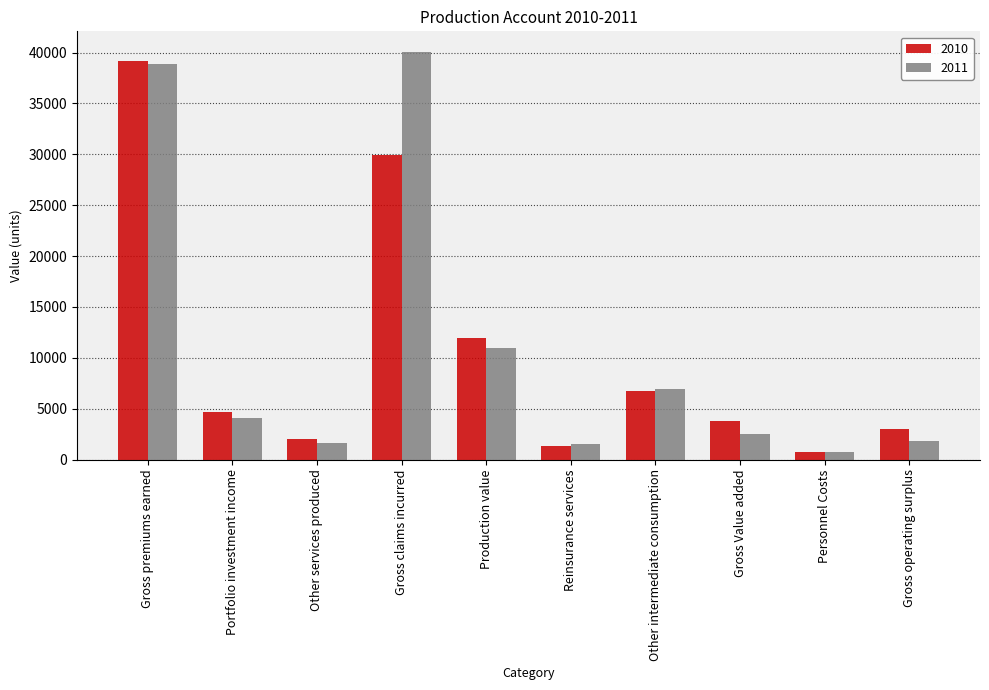

At Gross claims incurred, list the series in order from smallest to largest.

2010, 2011